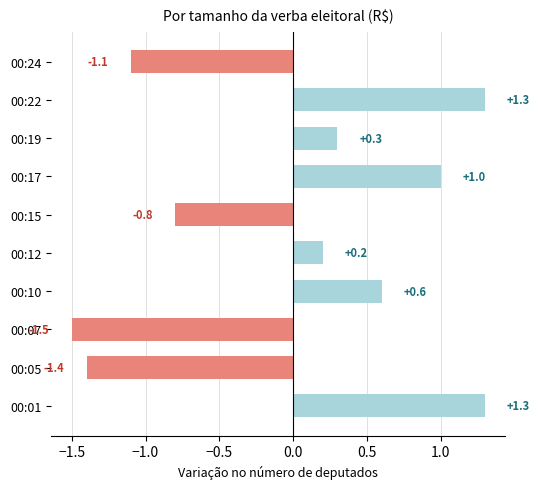

What is the greatest value displayed?

1.3